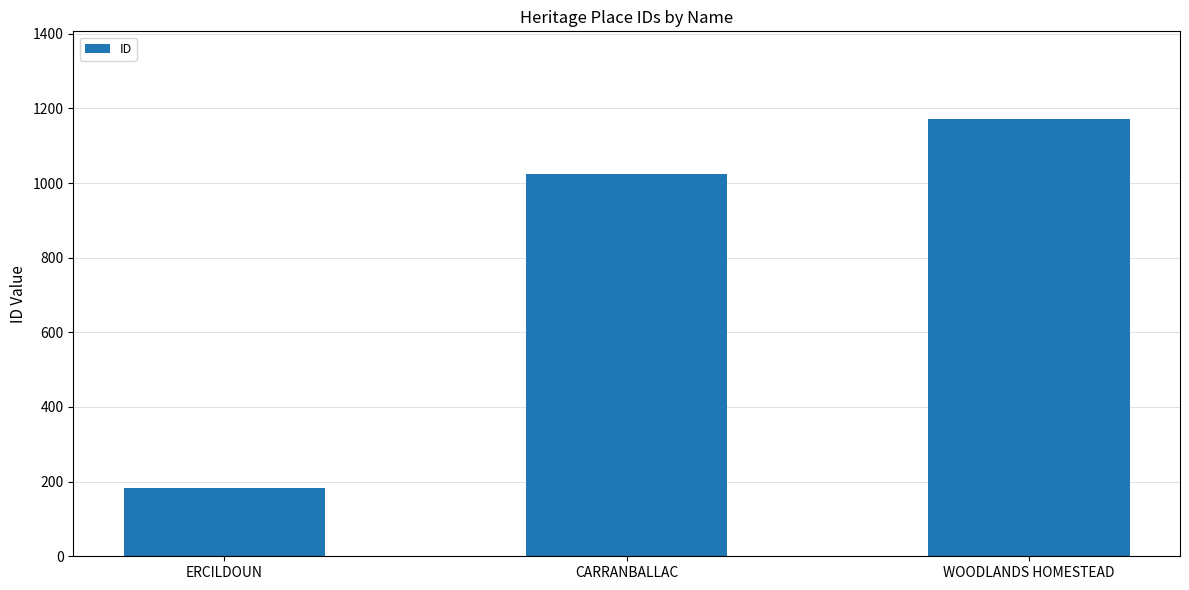

What is the difference between the maximum and second lowest values?

149